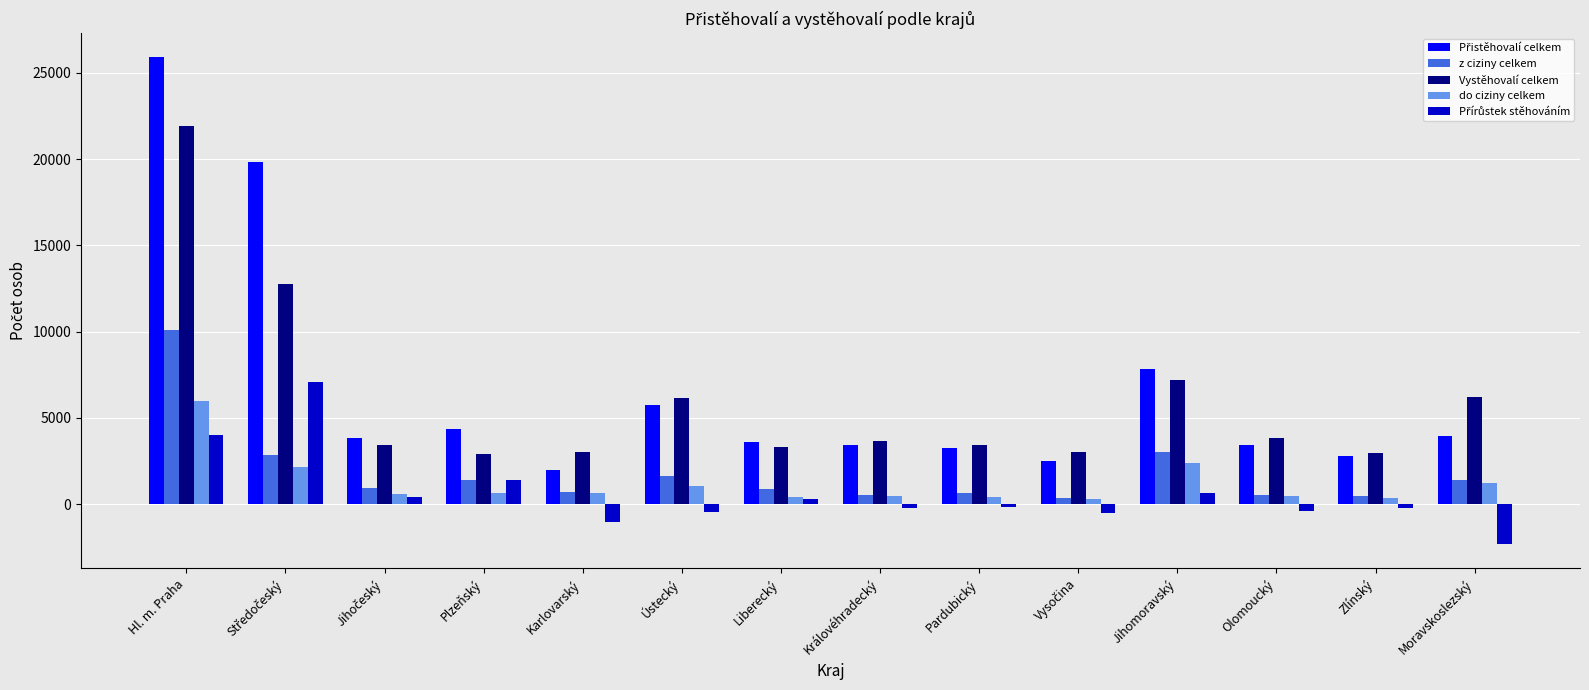

True or false: do ciziny celkem has a value of 4188 at Jihomoravský.

False